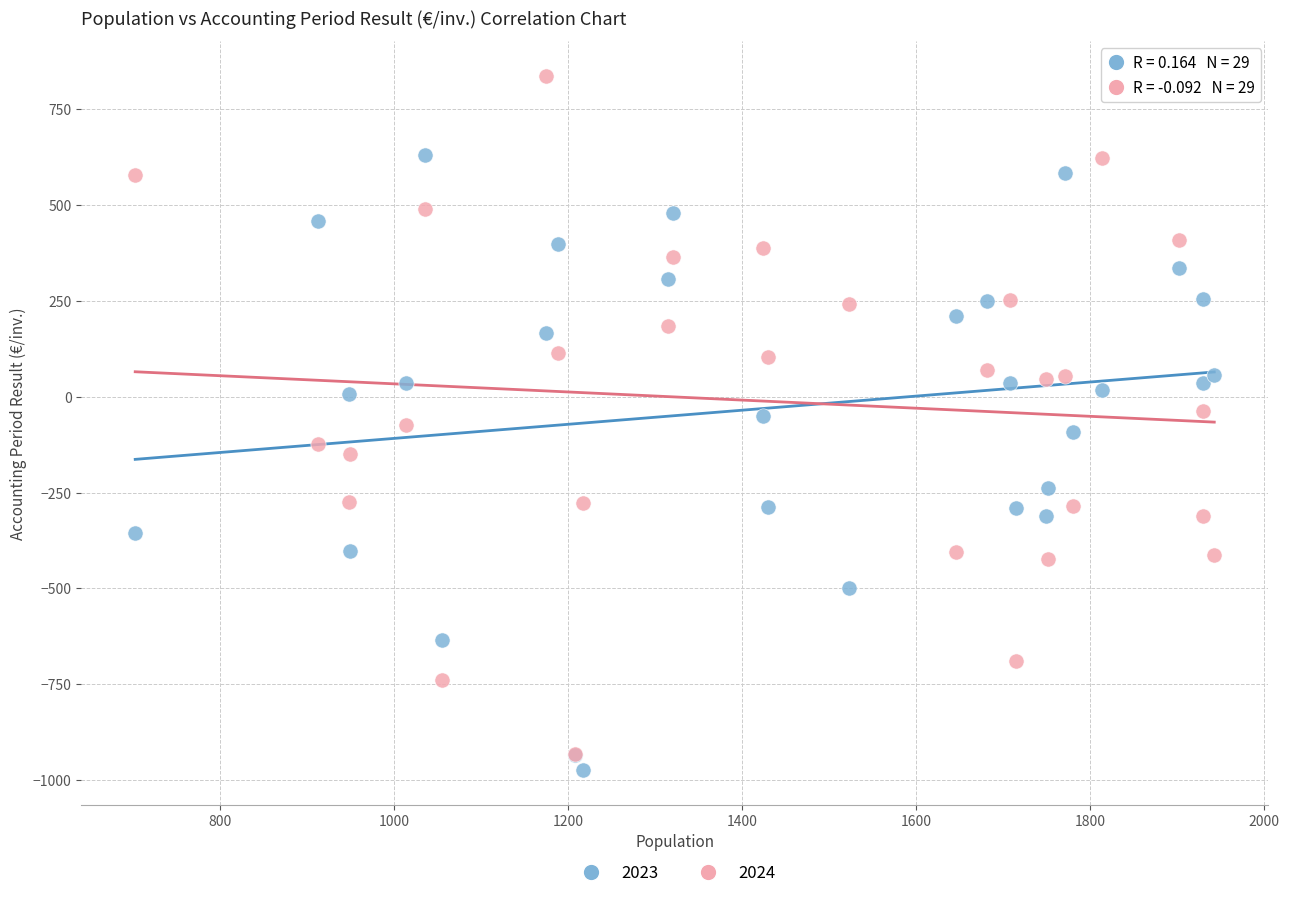

What are all the series names shown in the legend?

2023, 2024